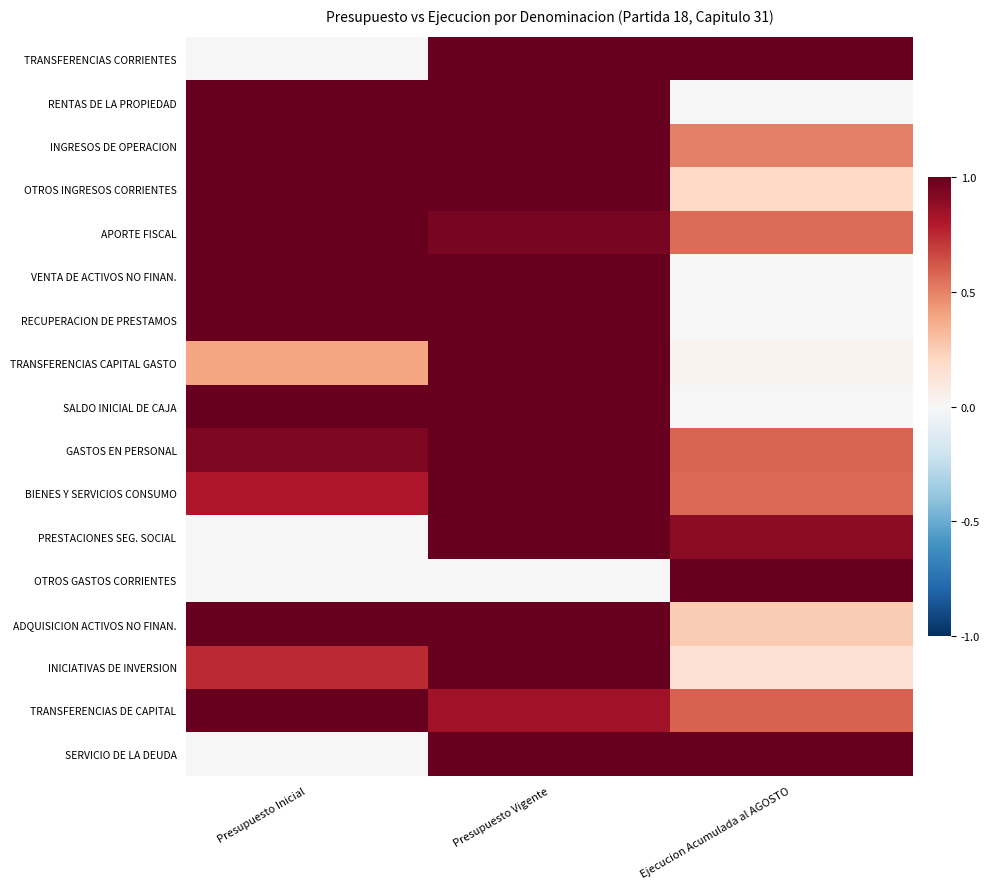

Which series changed the most between Presupuesto Vigente and Ejecucion Acumulada al AGOSTO?

RENTAS DE LA PROPIEDAD